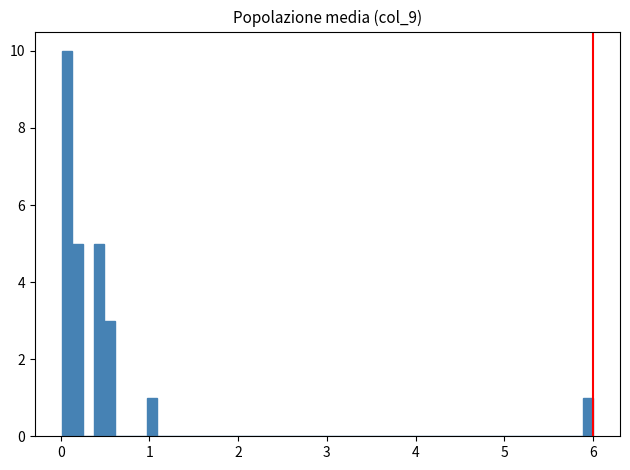

Around what value on the x-axis is the tallest bar? Give the approximate position of its centre, as read against the axis.

0.1